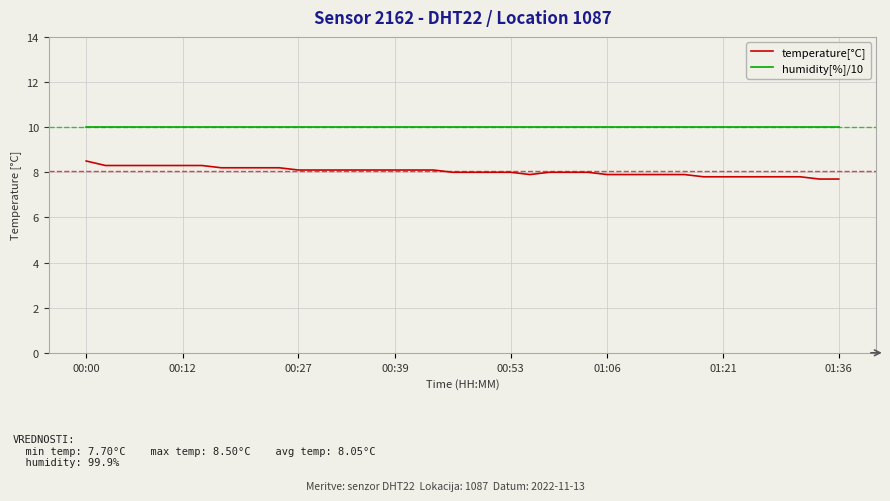

Rank the series by their average value, from highest to lowest.

humidity[%]/10, temperature[°C]